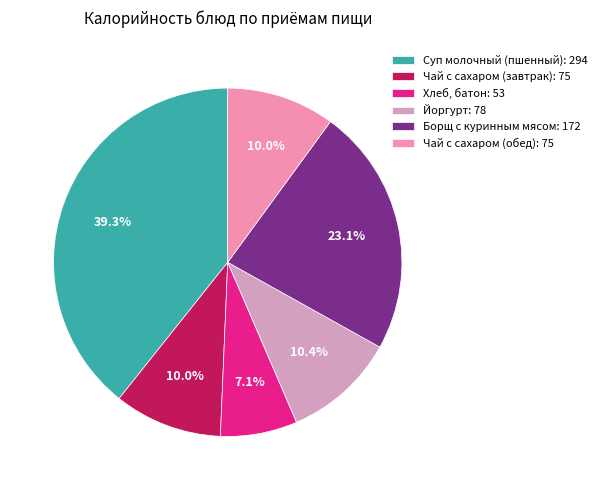

Which category has the smallest portion of the pie?

Хлеб, батон